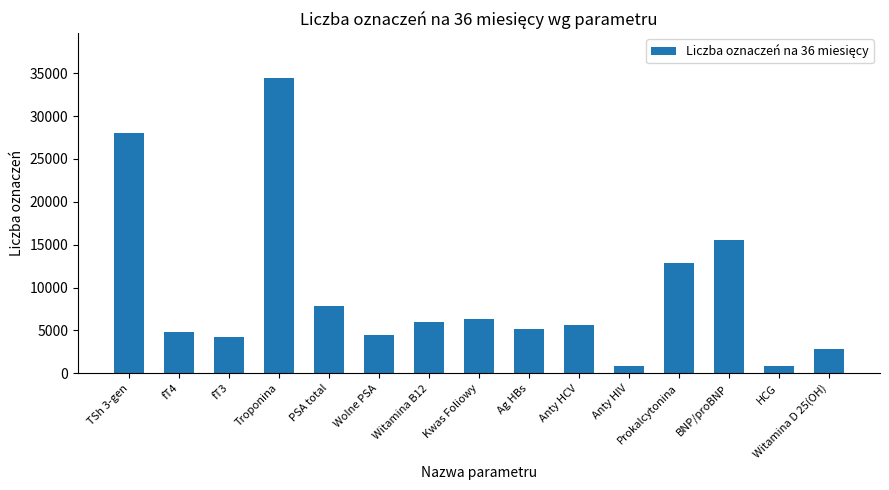

What is the value of the 9th bar from the left?

5200